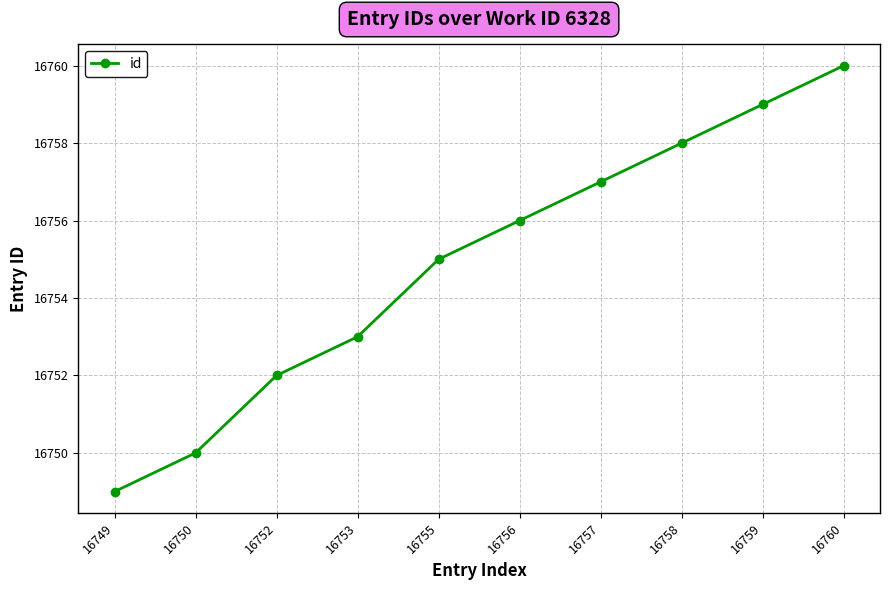

At which category does the chart reach its minimum across all series?

16749